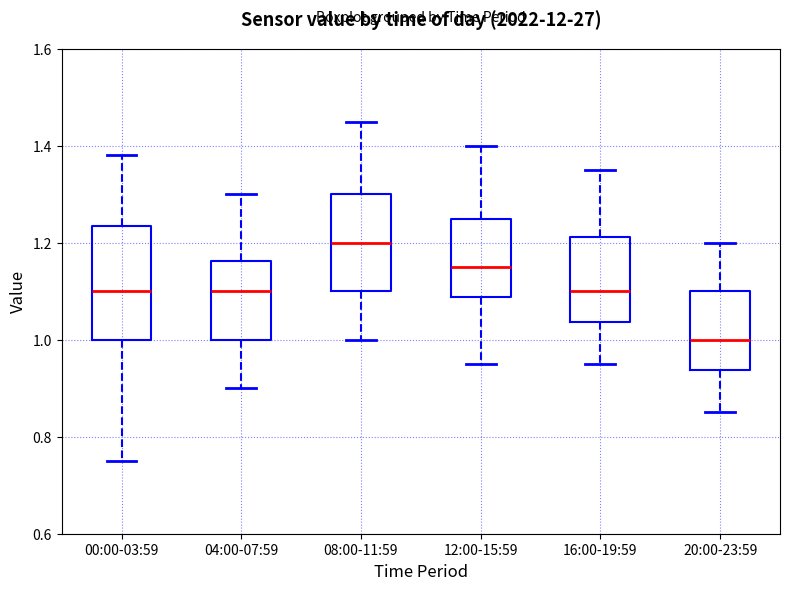

Which box is the tallest, from its lower edge to its upper edge?

00:00-03:59